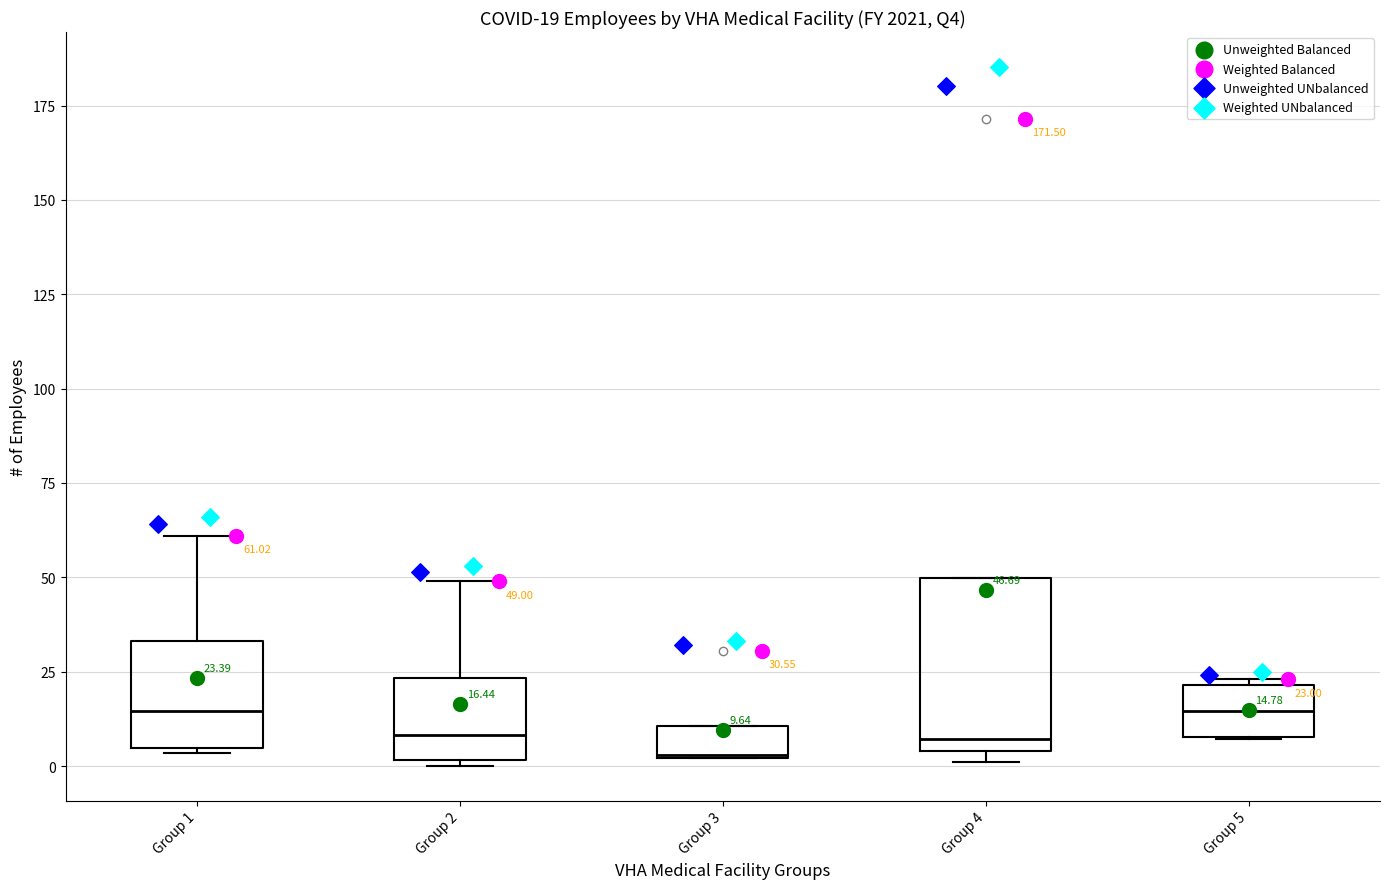

Comparing the boxes themselves (not the whiskers), which one is the tallest?

Group 4